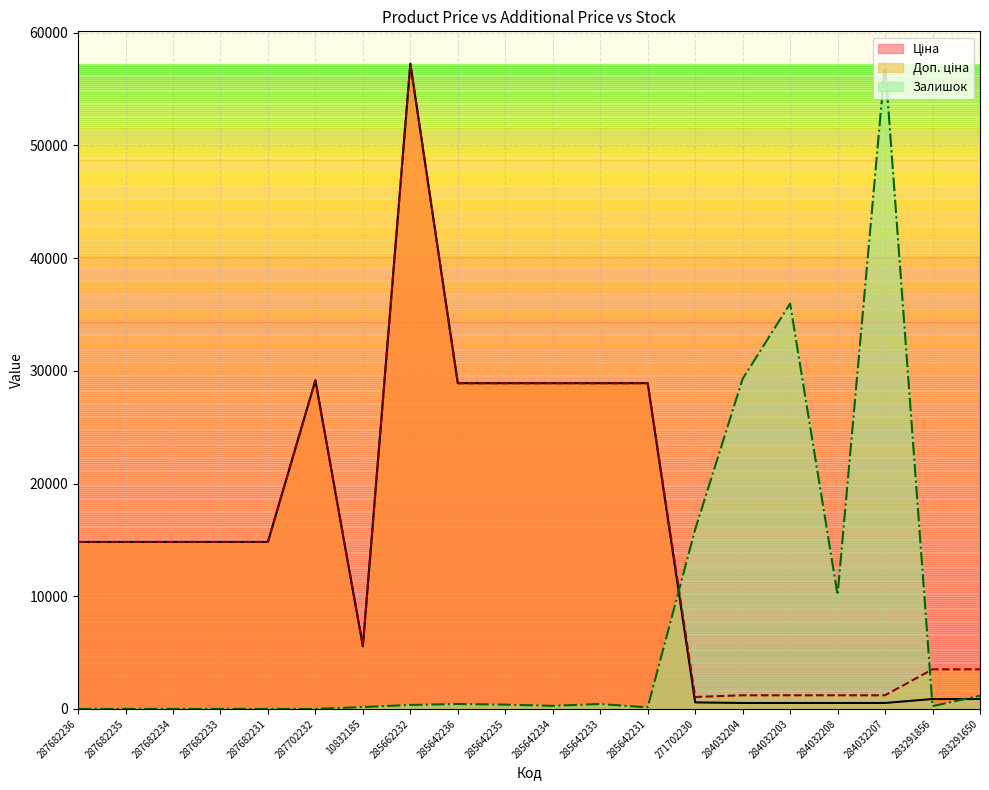

At which category does the chart reach its minimum across all series?

287682236